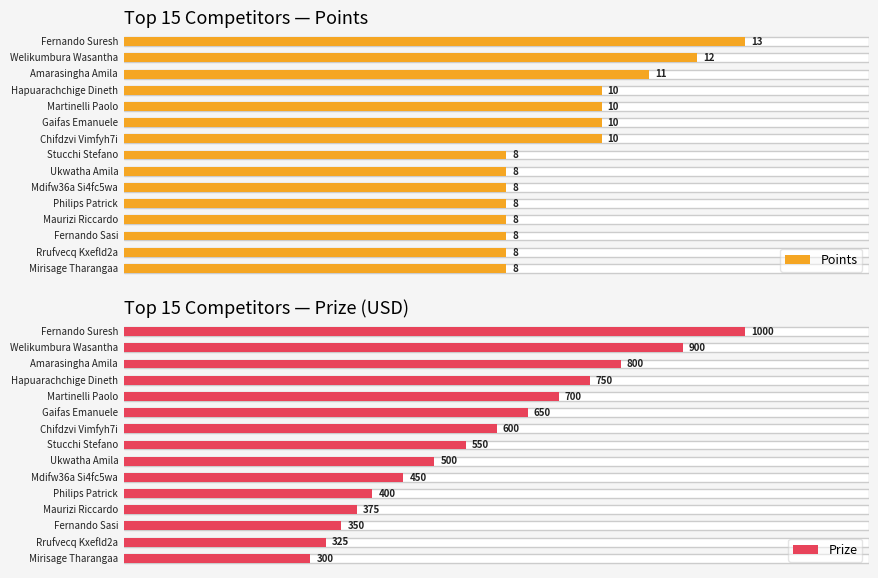

How many bars are there in each group?

2